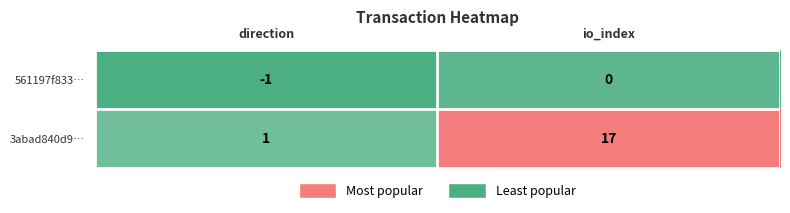

At which label does 3abad840d9… reach its minimum?

direction